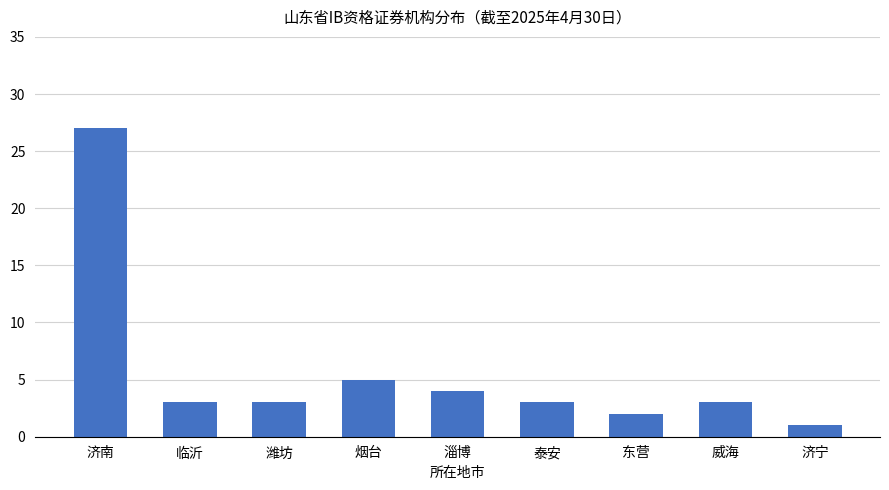

What is the greatest value displayed?

27